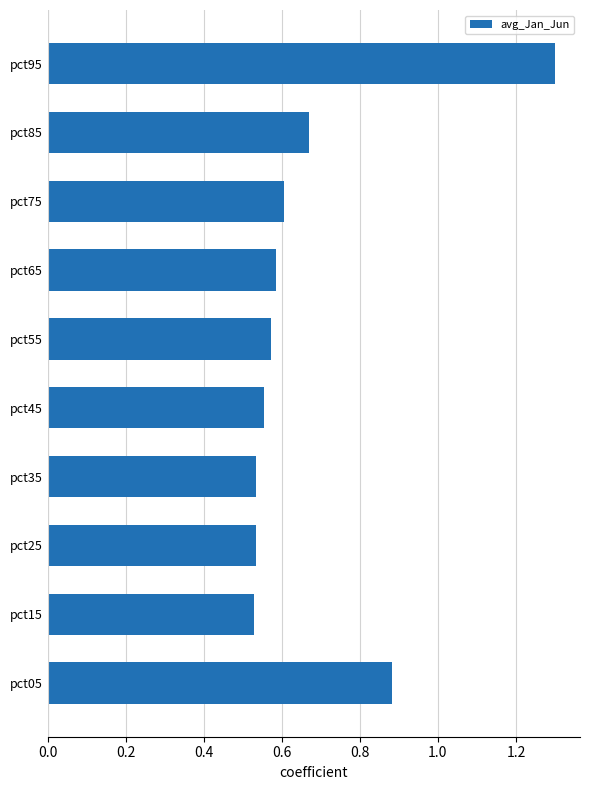

What is the difference between the maximum and minimum values?

0.8